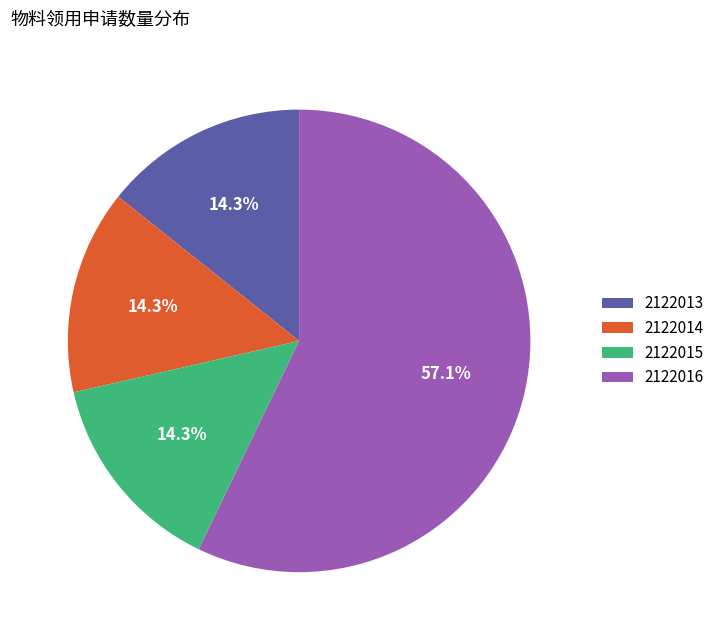

Combined, what portion of the pie is 2122015 and 2122013?

28.6%